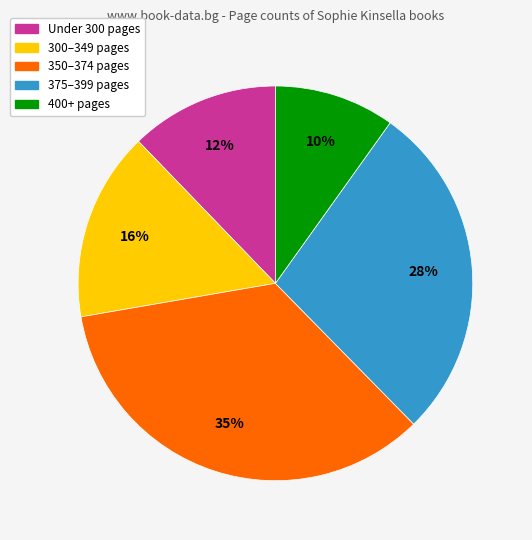

To the nearest percent, what is the combined percentage of Under 300 pages and 375–399 pages?

40%